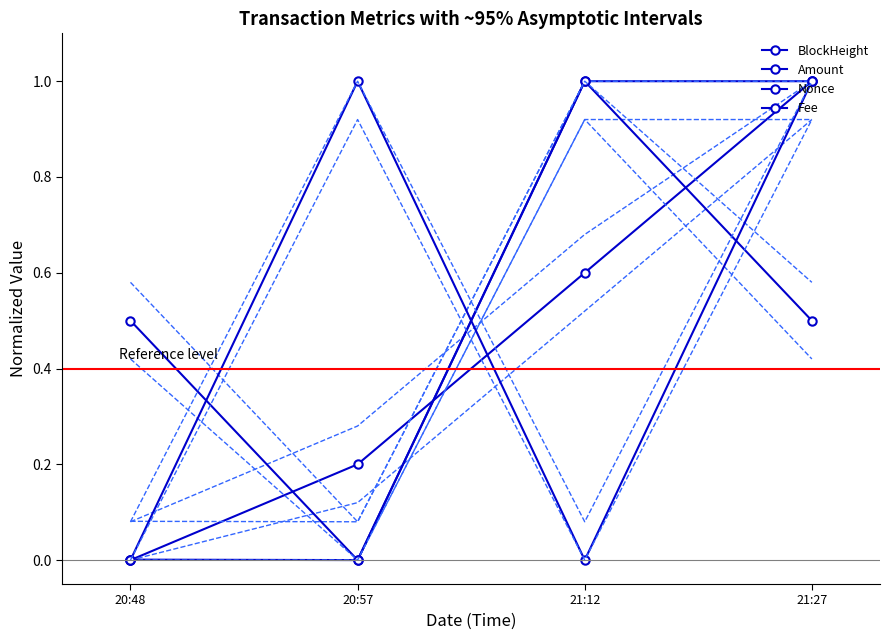

How many lines are shown in the chart?

4